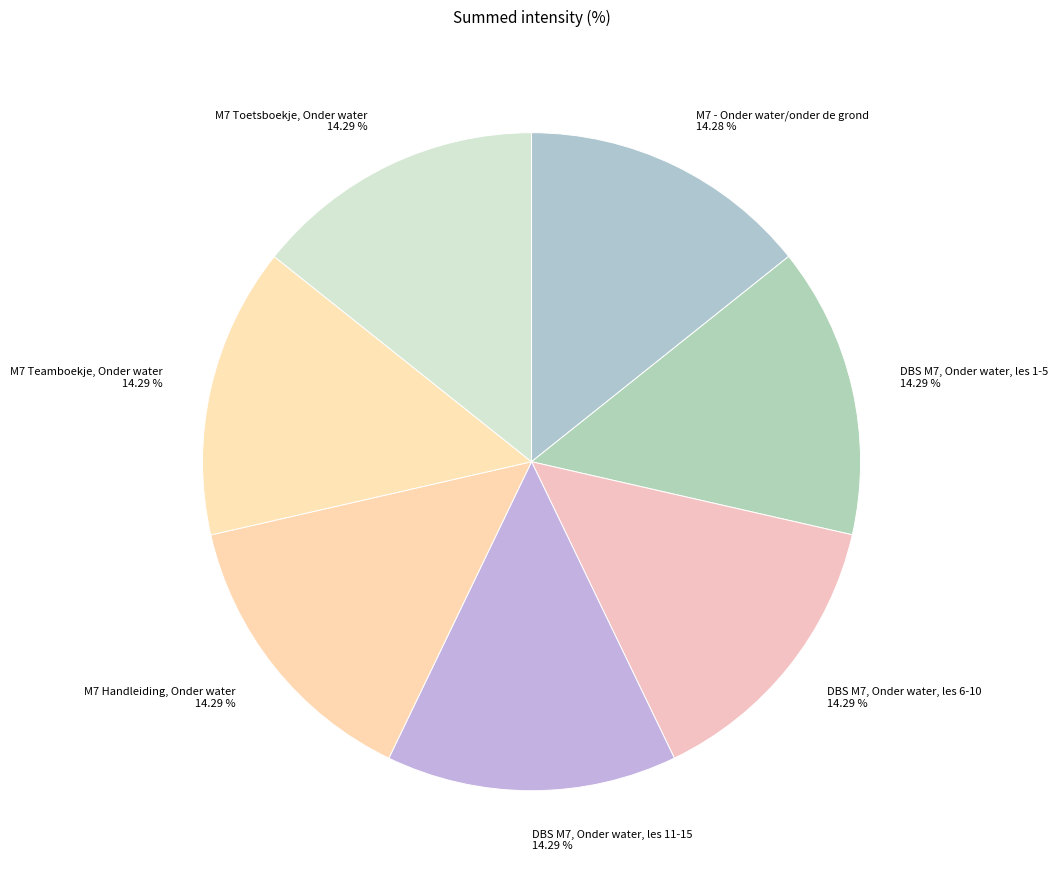

What is the ratio of the value at DBS M7, Onder water, les 11-15 to the value at M7 - Onder water/onder de grond?

1.0